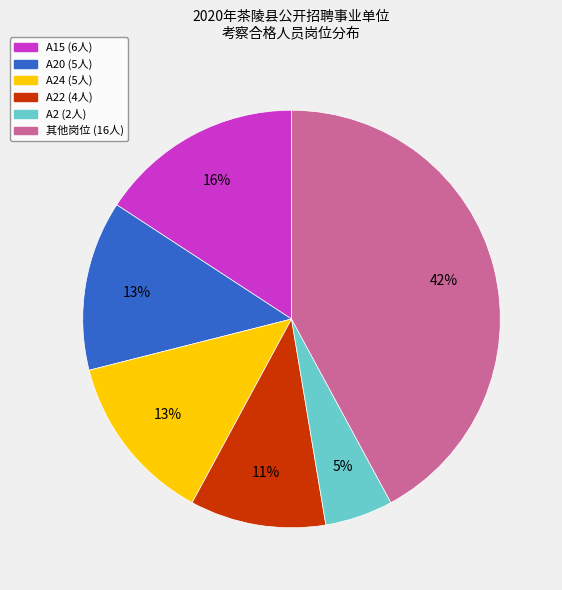

Which category has the biggest portion of the pie?

其他岗位 (16人)